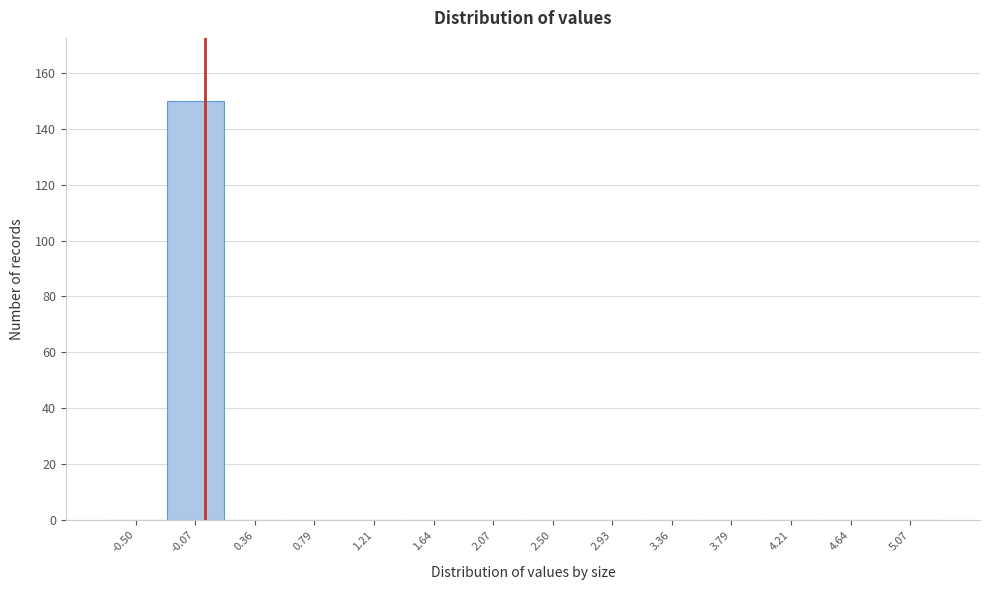

Reading right to left, what are all the values shown in this chart?

5.07=0	4.64=0	4.21=0	3.79=0	3.36=0	2.93=0	2.50=0	2.07=0	1.64=0	1.21=0	0.79=0	0.36=0	-0.07=150	-0.50=0